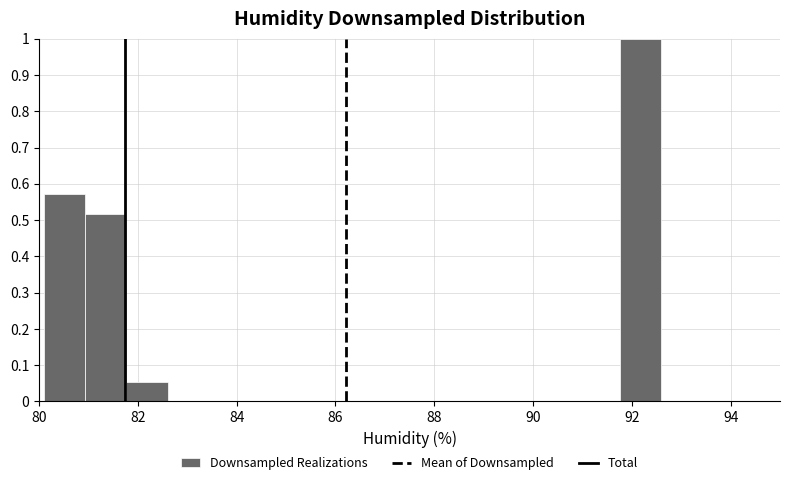

What is the height of the bar covering 81.0 to 81.8 on the x-axis? Neither the bar edges nor the heights are printed on the chart, so give them approximately, as read against the axes.

0.52